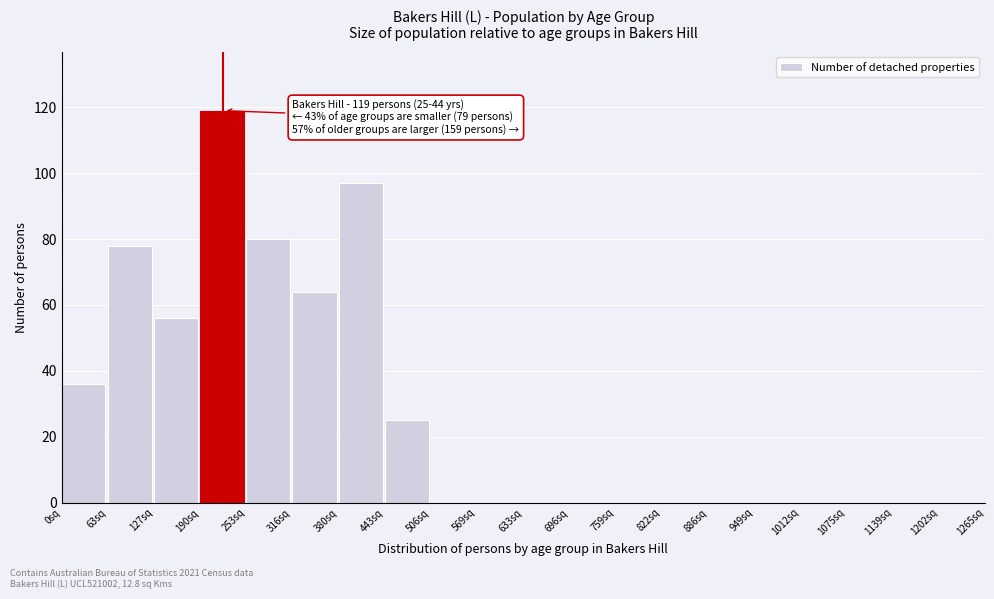

Reading left to right, extract all data points from this chart.

0sq=36	63sq=78	127sq=56	190sq=119	253sq=80	316sq=64	380sq=97	443sq=25	506sq=0	569sq=0	633sq=0	696sq=0	759sq=0	822sq=0	886sq=0	949sq=0	1012sq=0	1075sq=0	1139sq=0	1202sq=0